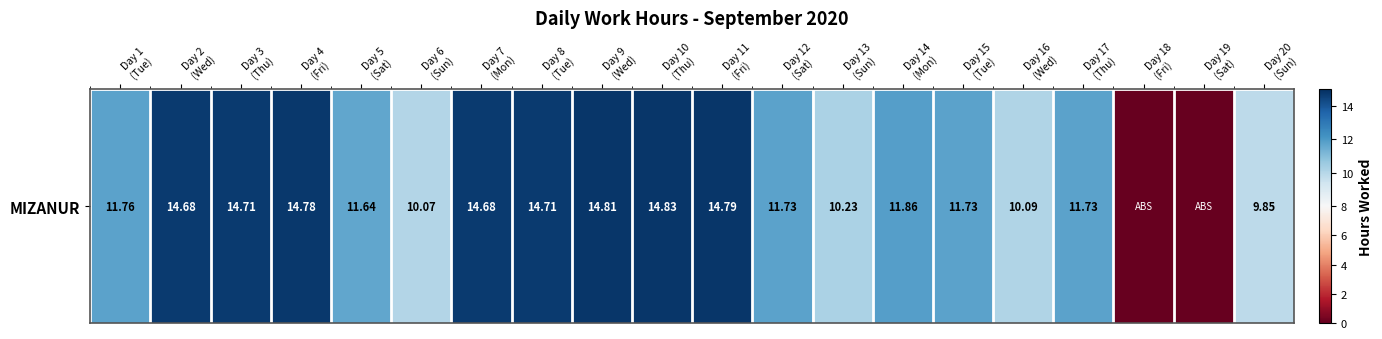

List the labels in order of value, largest first.

Day 10
(Thu), Day 9
(Wed), Day 11
(Fri), Day 4
(Fri), Day 3
(Thu), Day 8
(Tue), Day 2
(Wed), Day 7
(Mon), Day 14
(Mon), Day 1
(Tue), Day 12
(Sat), Day 15
(Tue), Day 17
(Thu), Day 5
(Sat), Day 13
(Sun), Day 16
(Wed), Day 6
(Sun), Day 20
(Sun), Day 18
(Fri), Day 19
(Sat)